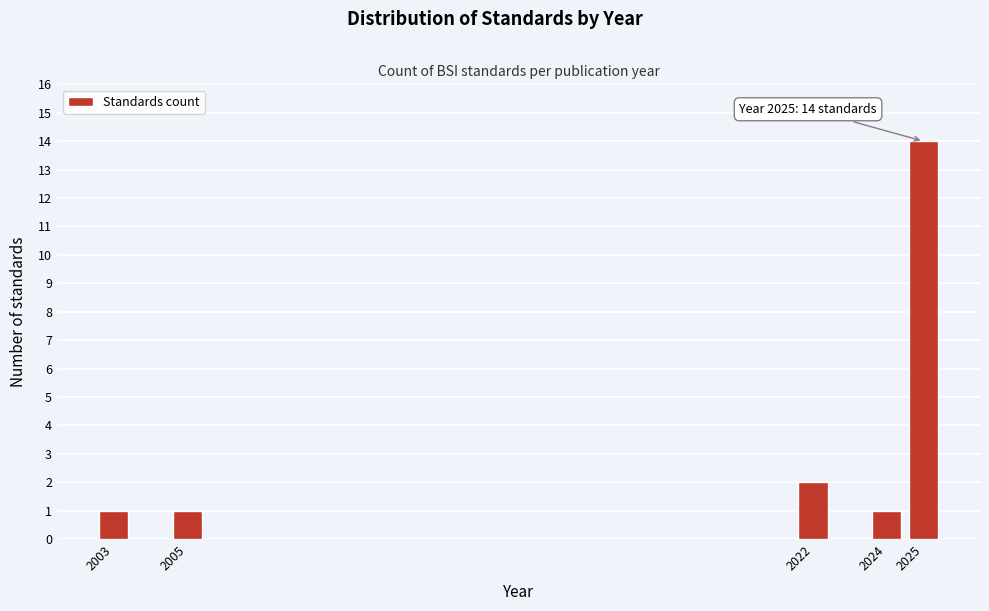

Reading right to left, transcribe all the data shown in this chart.

14	1	2	1	1